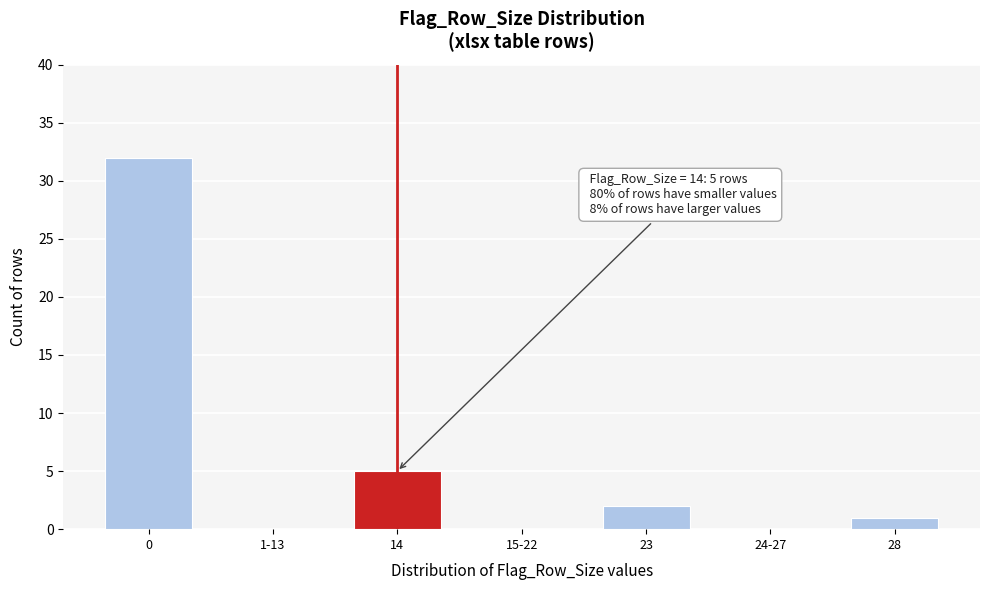

Reading left to right, what are all the values shown in this chart?

0=32	1-13=0	14=5	15-22=0	23=2	24-27=0	28=1